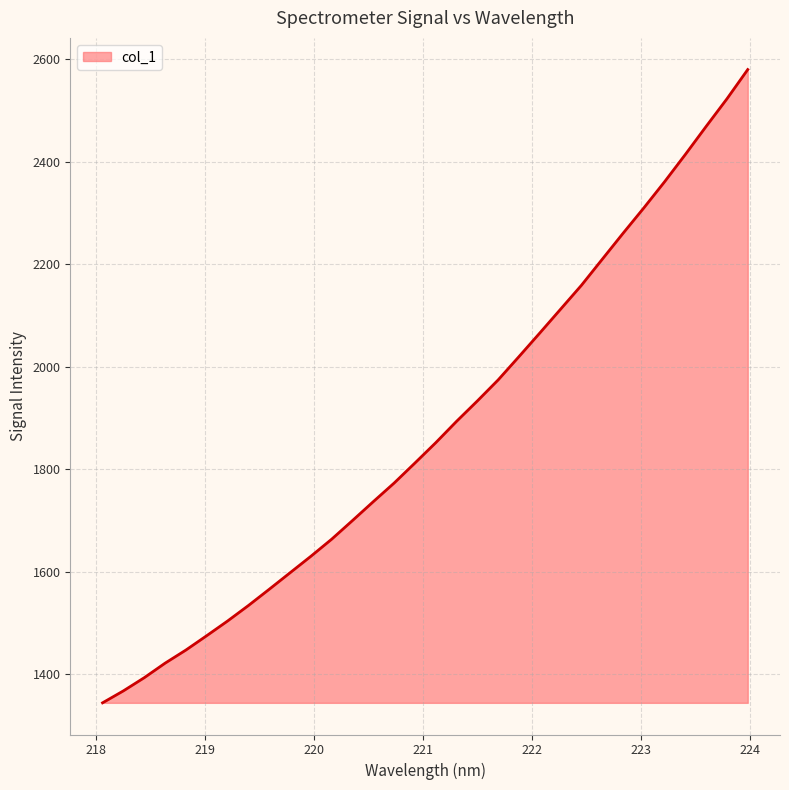

What is the minimum value shown in the chart?

1343.9